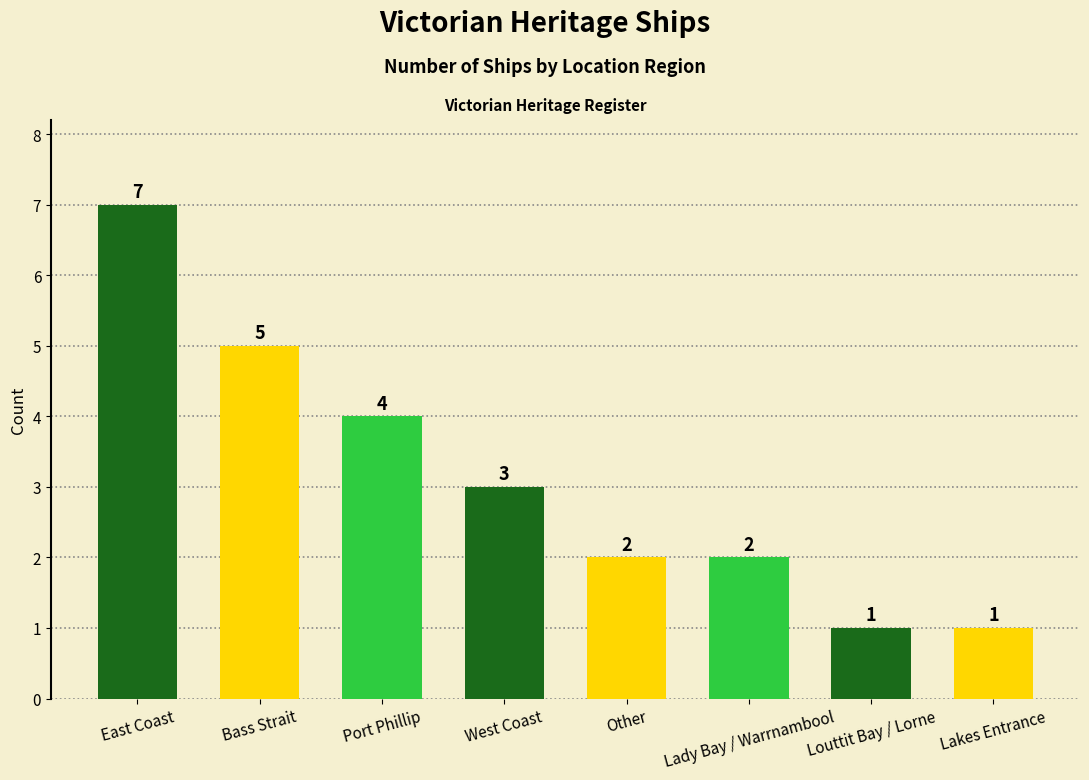

The value at Other is 3. True or false?

False